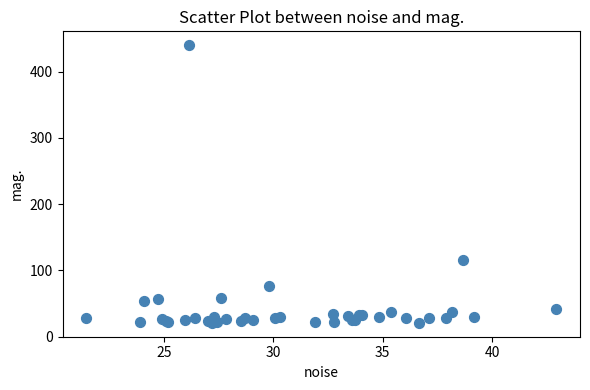

What Y value in the scatter plot is closest to 230?

116.2